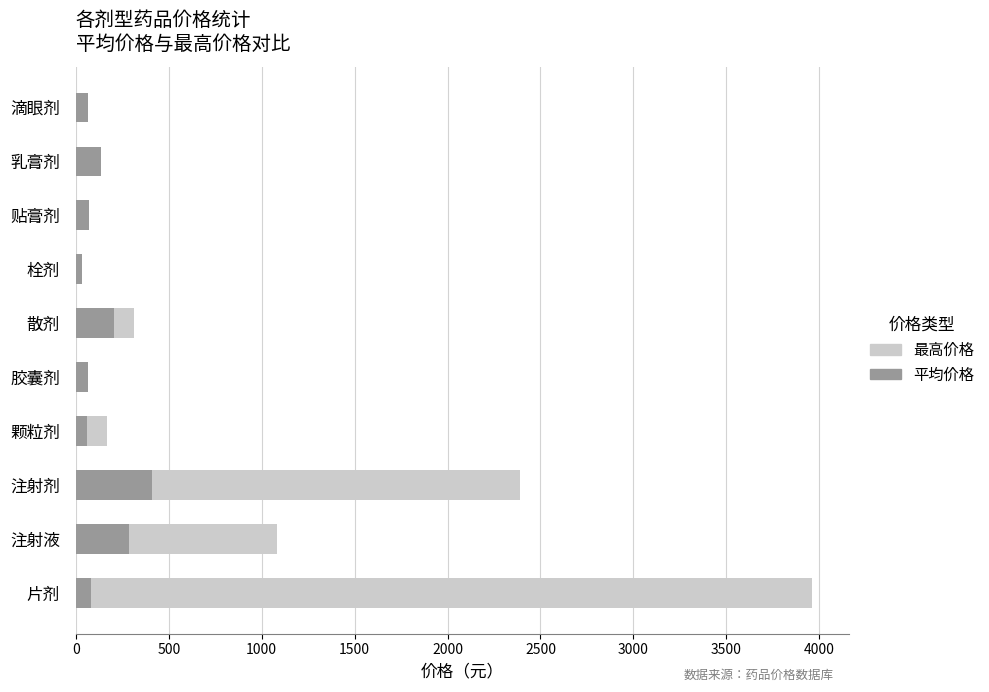

The 平均价格 series shows 203.9 at 散剂. True or false?

True